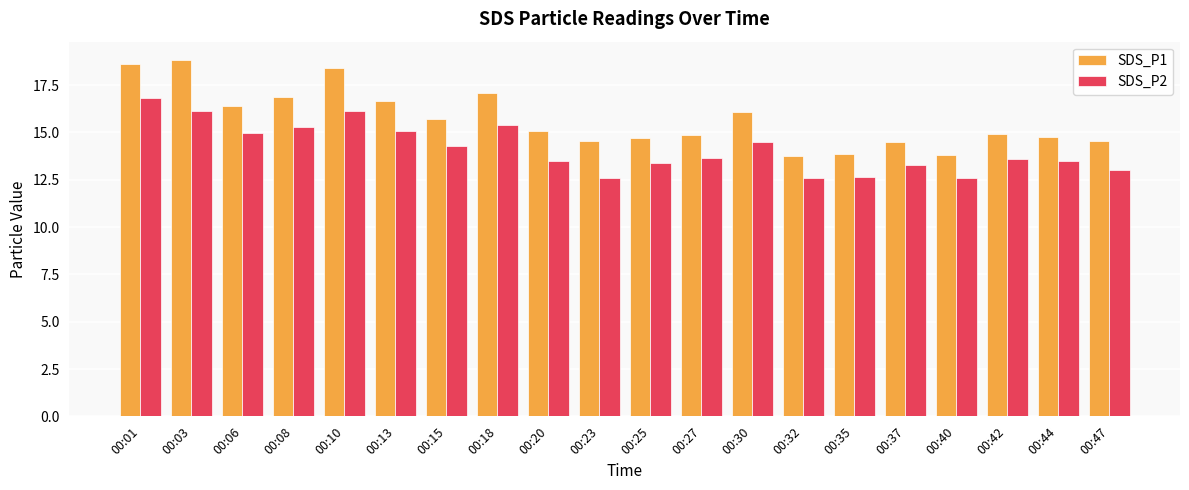

Is the value of SDS_P1 at 00:35 greater than the value of SDS_P2 at 00:10?

No